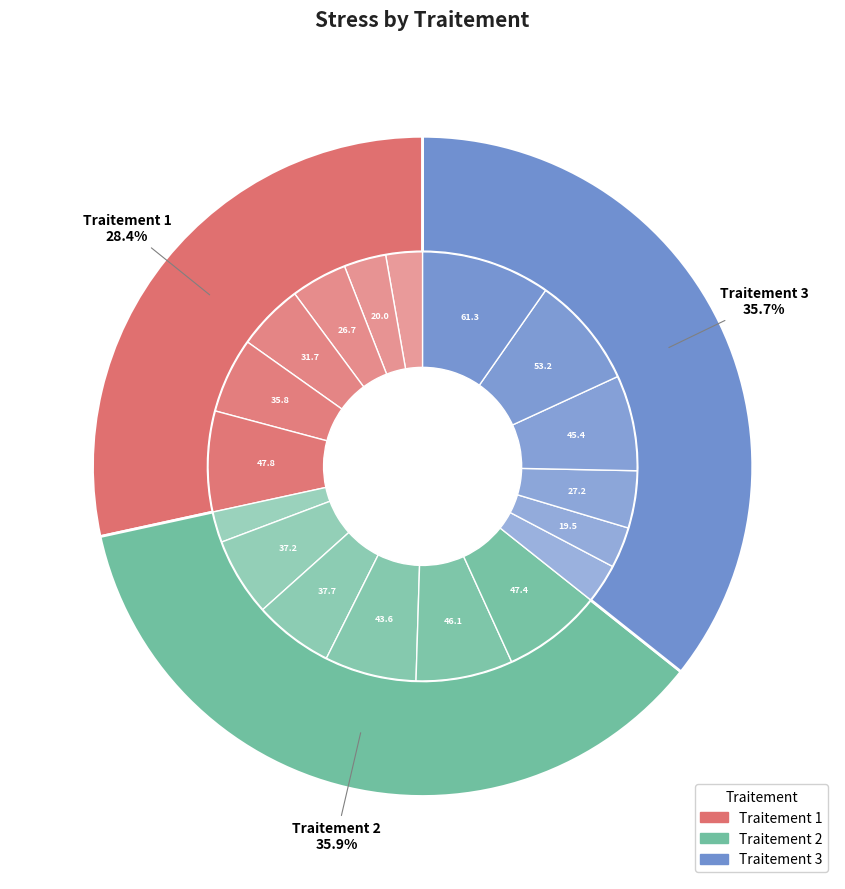

Which slice is the smallest?

Traitement 1